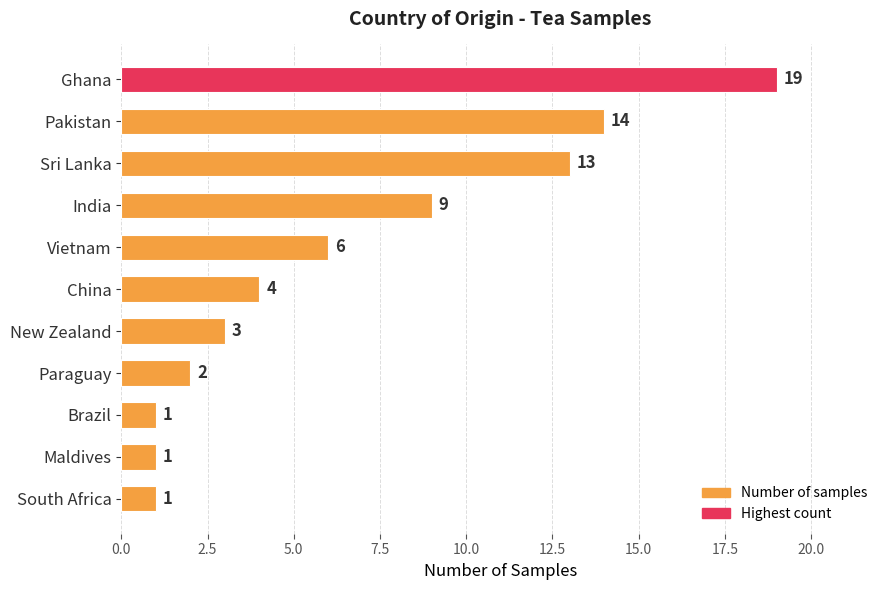

Are the bars horizontal?

Yes